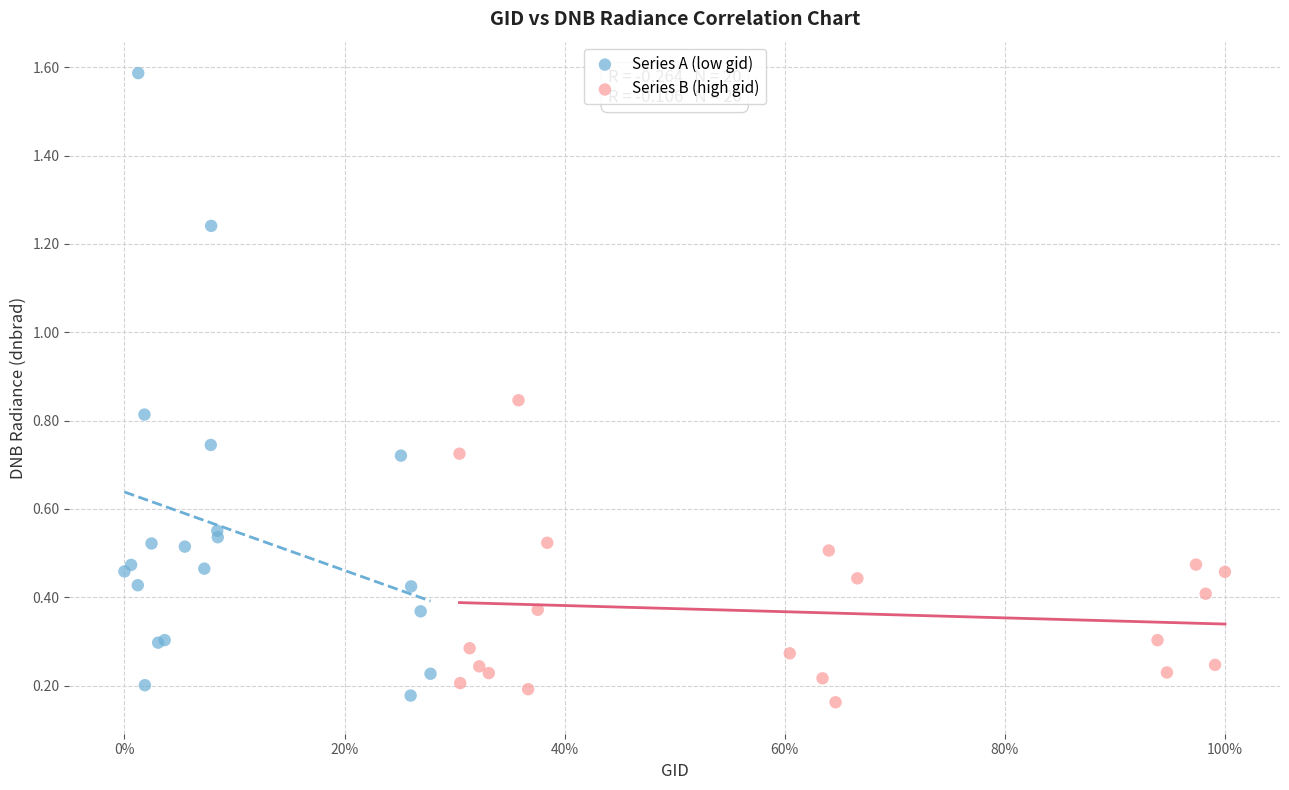

Which series reaches the maximum Y coordinate?

Series A (low gid)